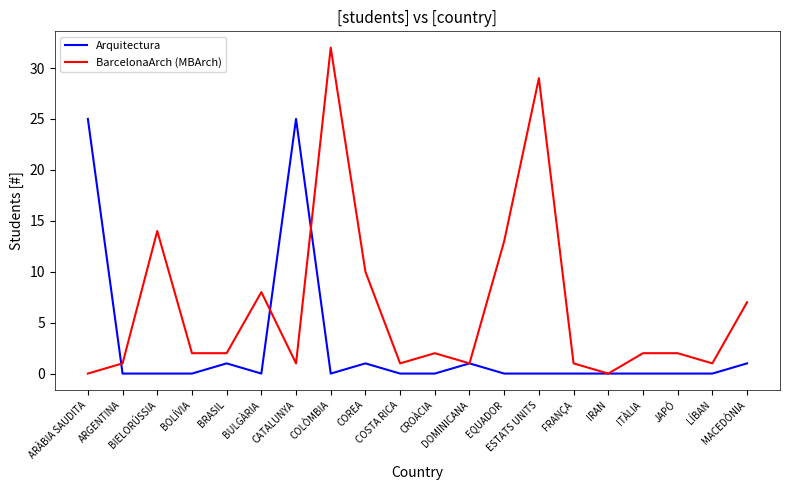

What position from the right is BIELORÚSSIA?

18